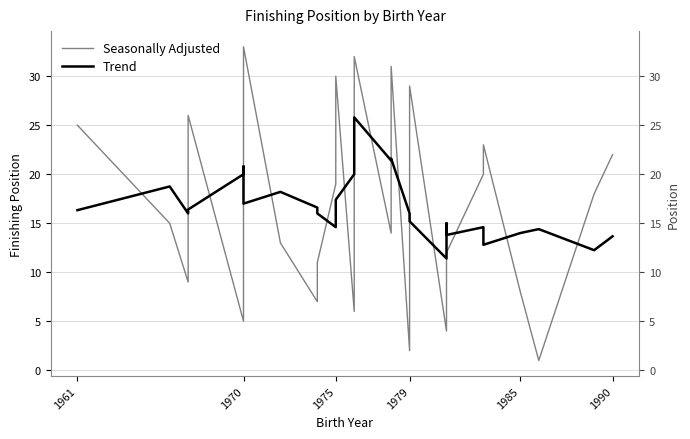

How many lines are shown in the chart?

2